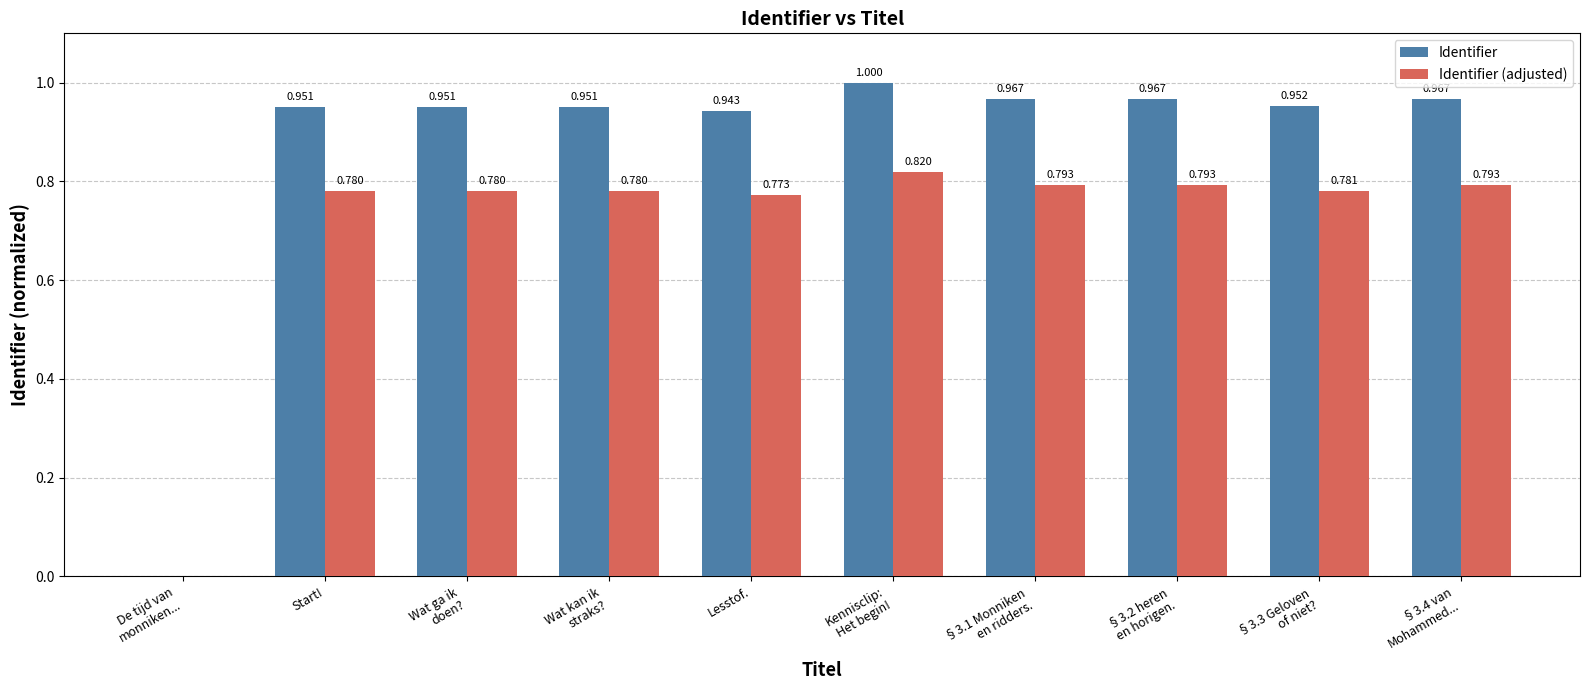

Which series has the largest total across all categories?

Identifier